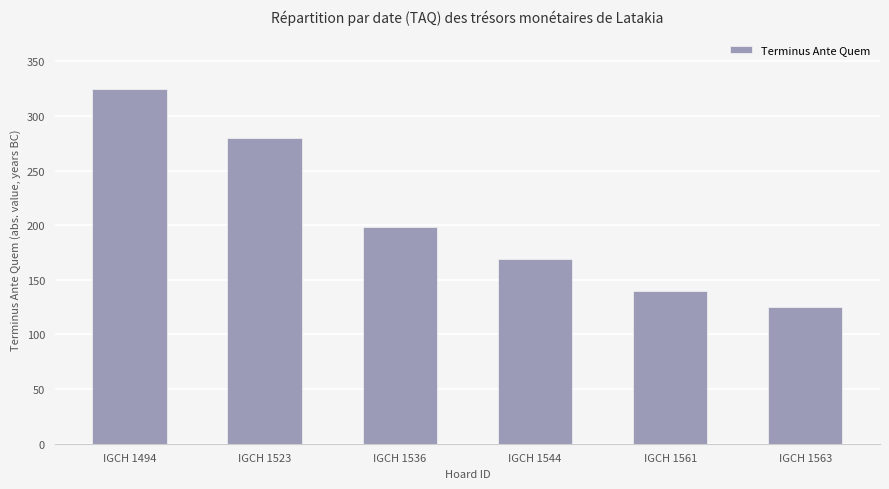

What is the greatest value displayed?

325